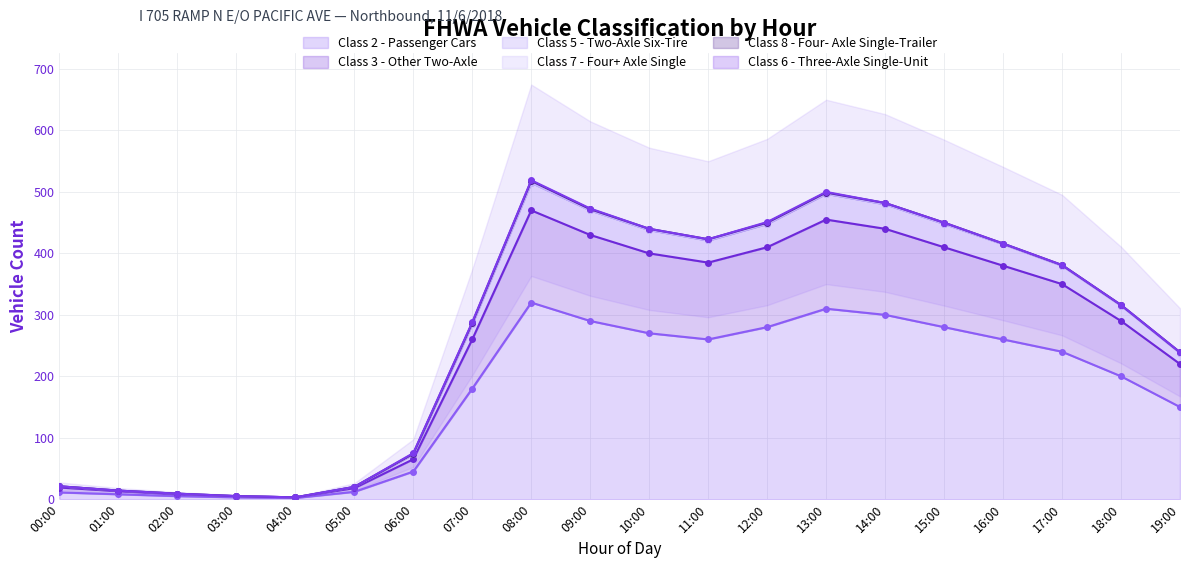

What is the sum of the Class 3 - Other Two-Axle values at 05:00 and 15:00?

468